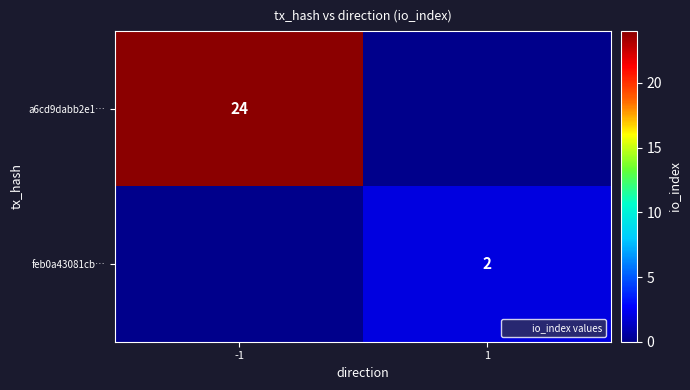

The a6cd9dabb2e1… series shows 24 at -1. True or false?

True